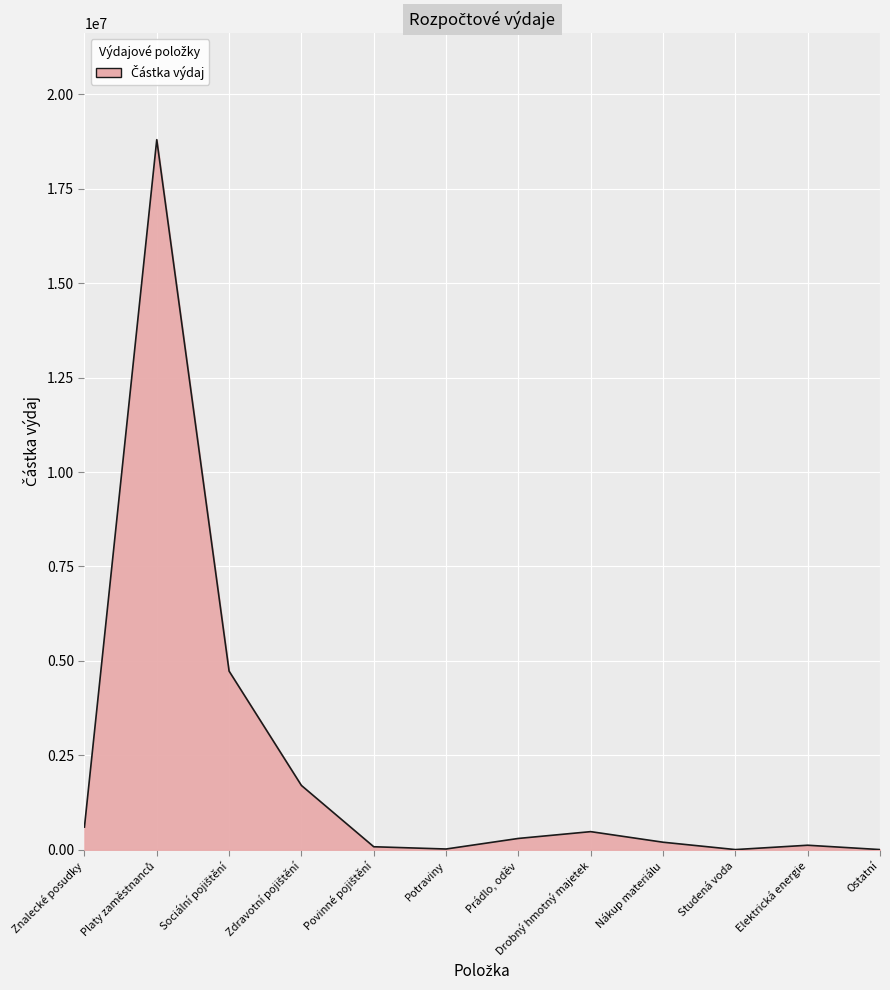

What is the greatest value displayed?

18800000